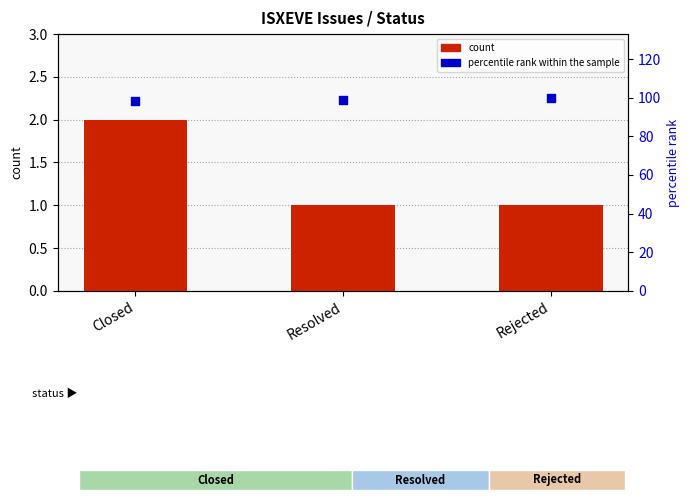

At which category is the sum across all series the highest?

Rejected